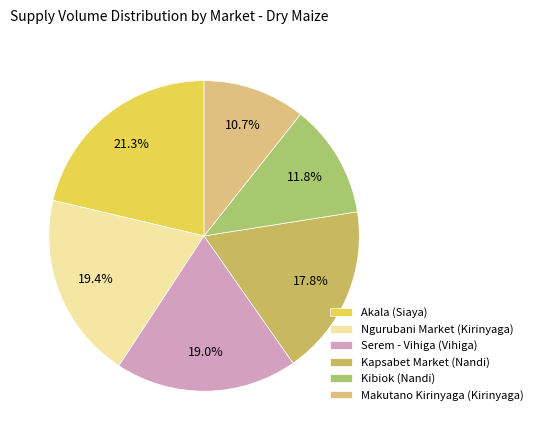

Count the number of slices in the pie.

6